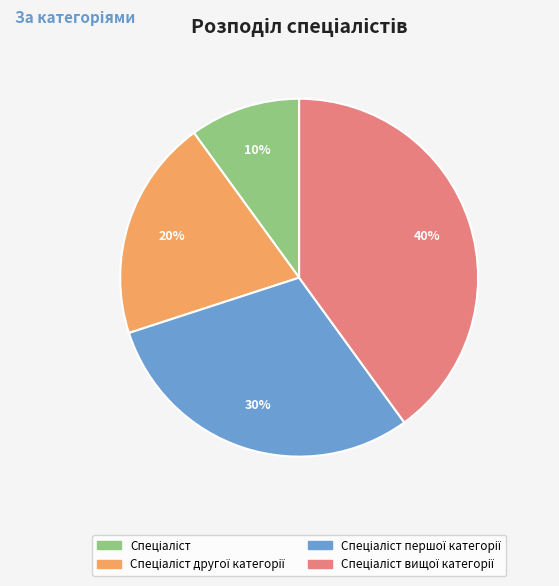

Does any single category account for the majority?

No